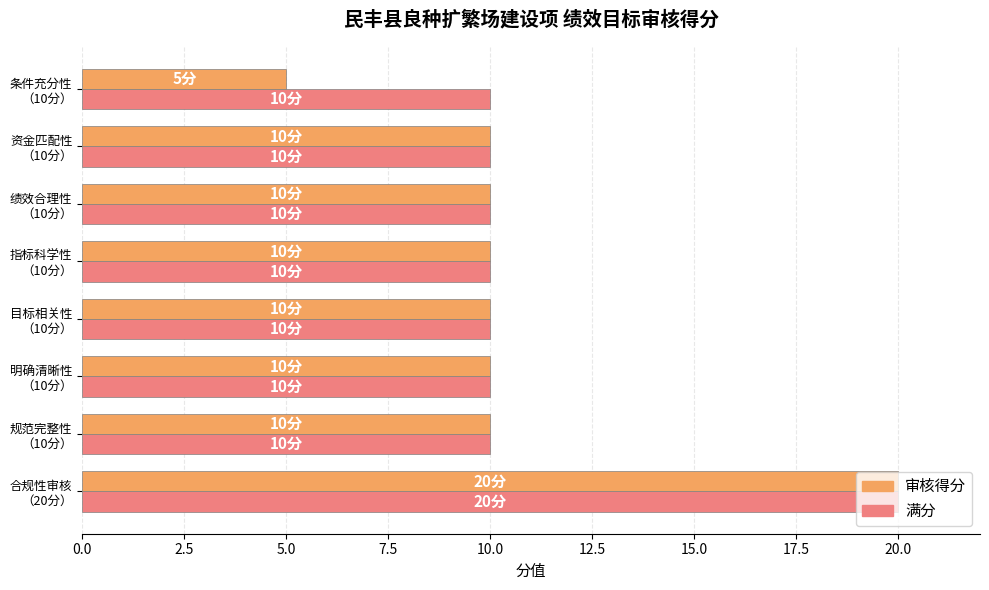

At how many categories does at least one series exceed 6?

8